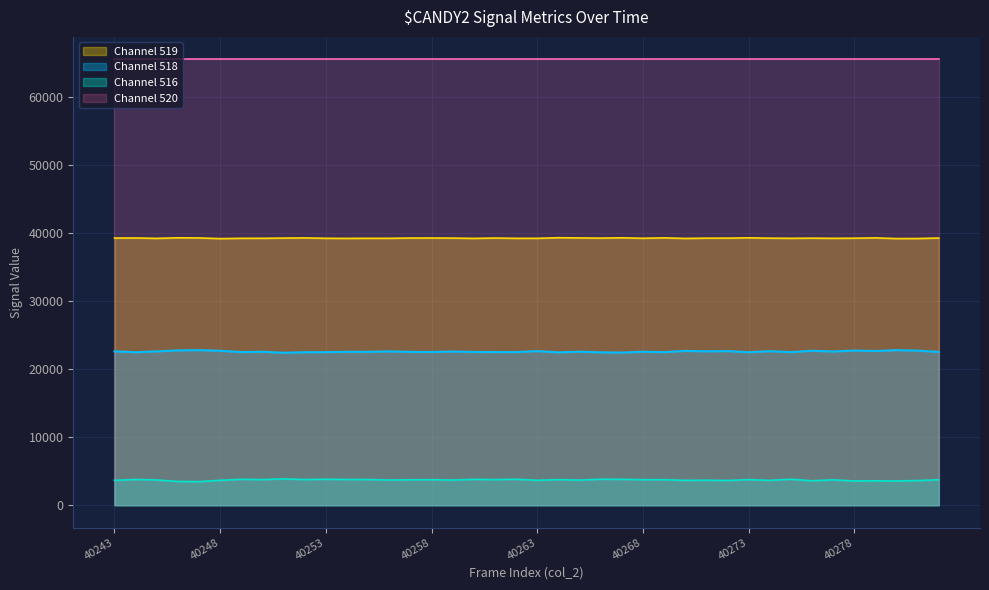

What is the total value across all series at 40273?

131070